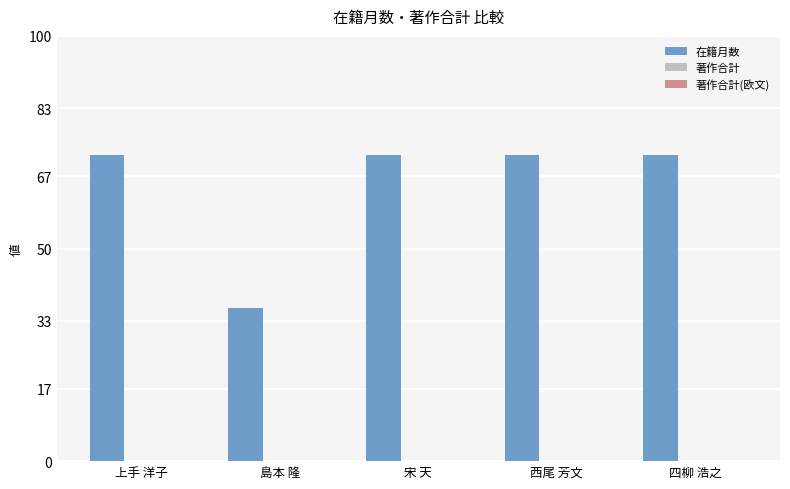

What position from the left is 四柳 浩之?

5